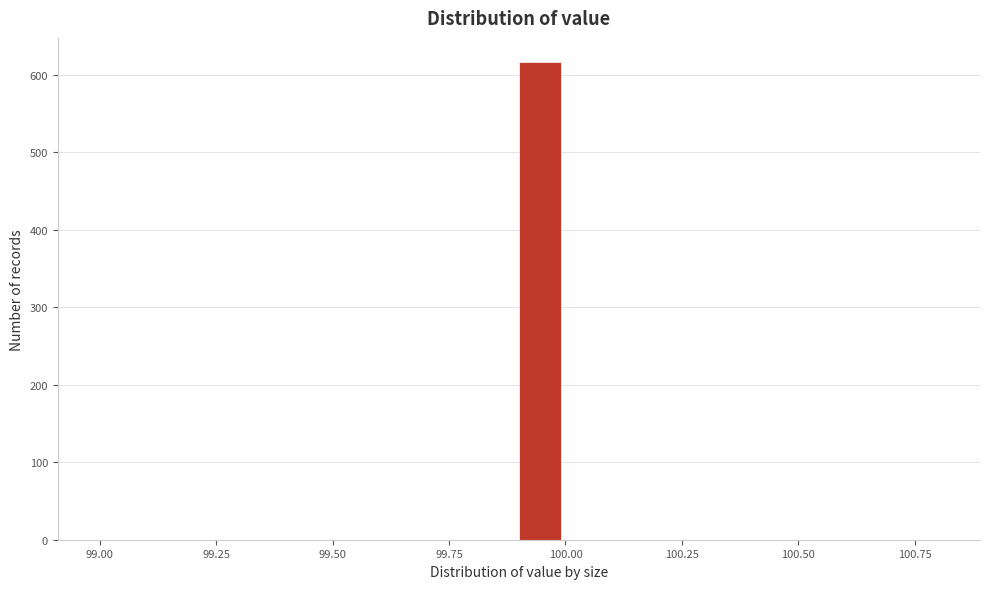

Around what value on the x-axis is the tallest bar? Give the approximate position of its centre, as read against the axis.

99.95